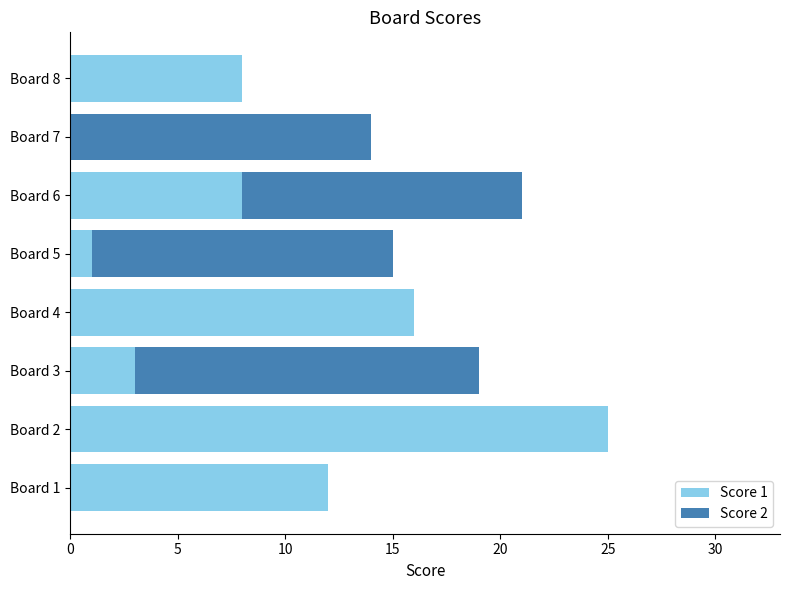

What is the average value of the Score 1 series?

9